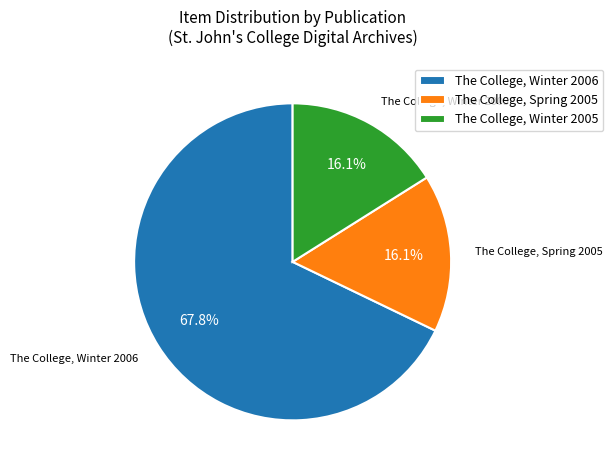

What percentage is NOT represented by The College, Winter 2005?

83.9%